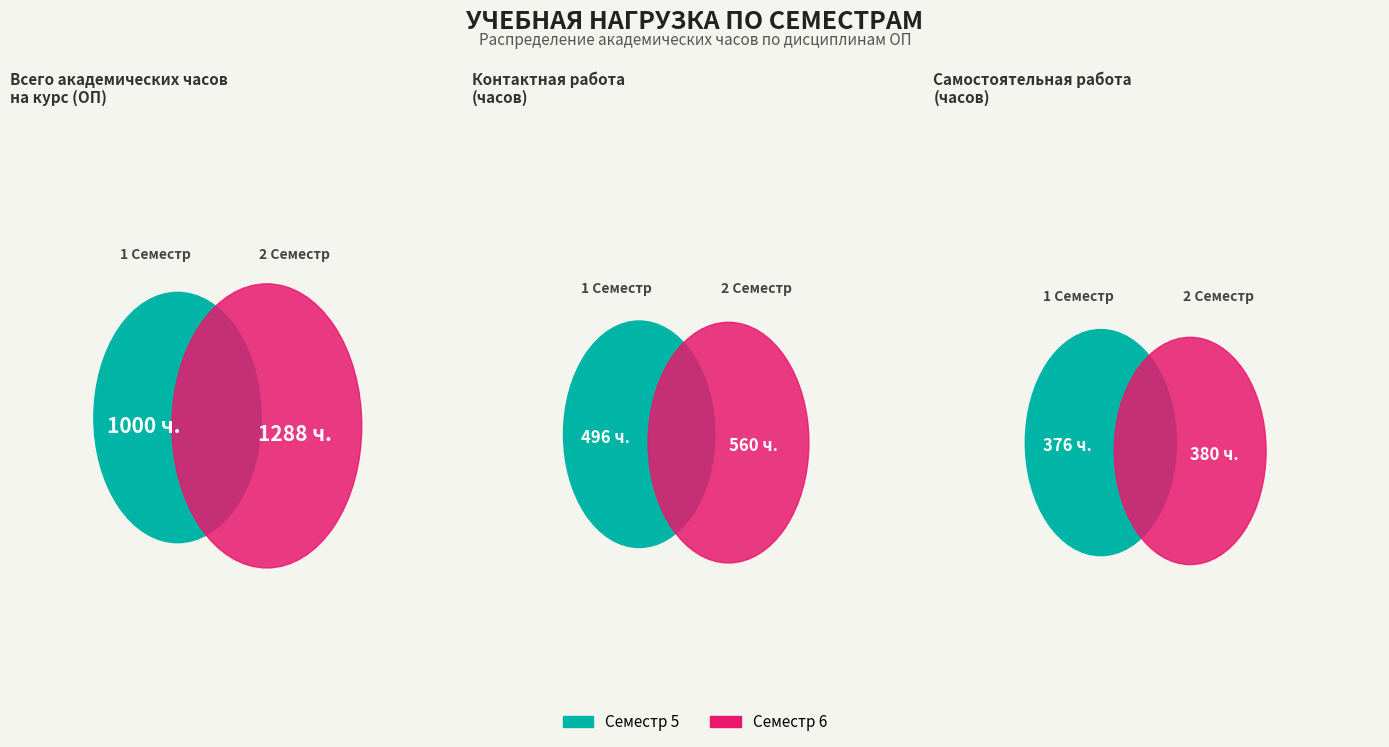

To the nearest percent, what is the difference between the largest and smallest slice percentages?

24%